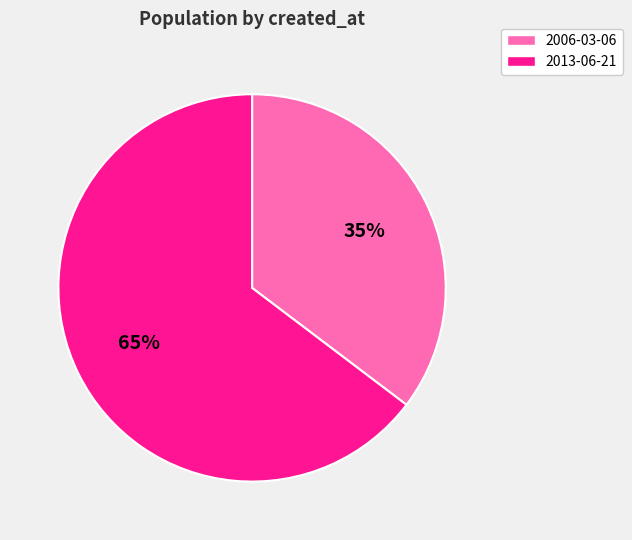

What is the majority slice?

2013-06-21